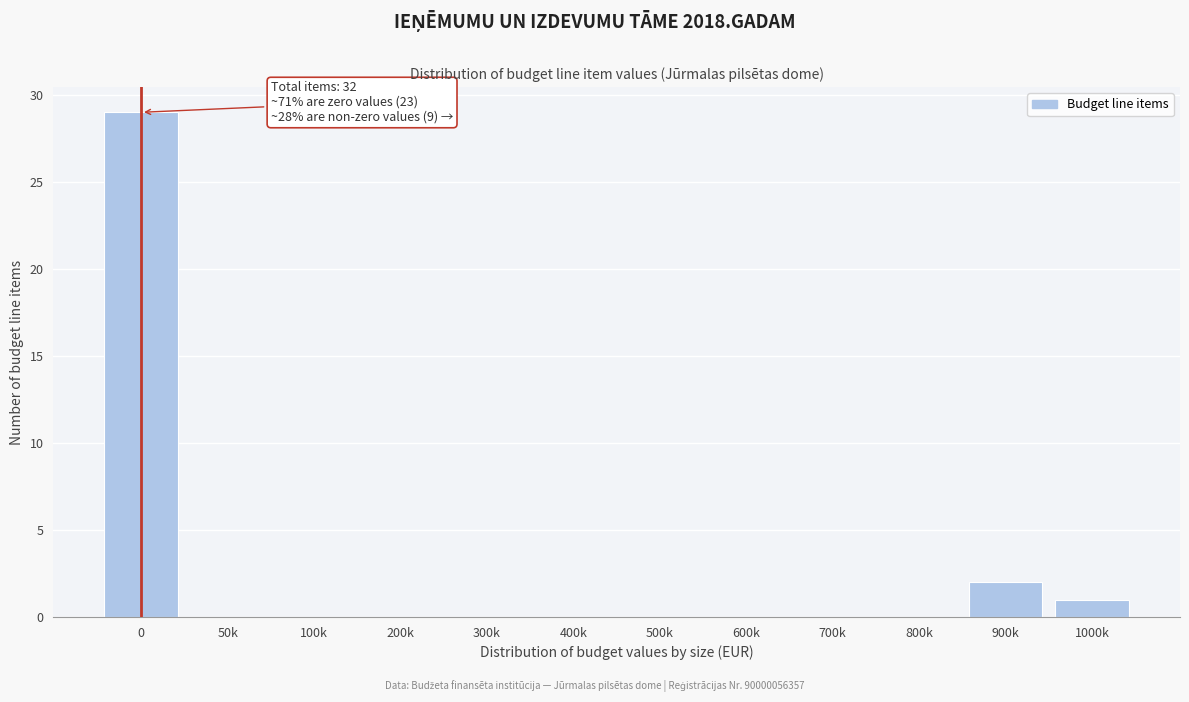

Reading left to right, extract all data points from this chart.

0=29	50k=0	100k=0	200k=0	300k=0	400k=0	500k=0	600k=0	700k=0	800k=0	900k=2	1000k=1